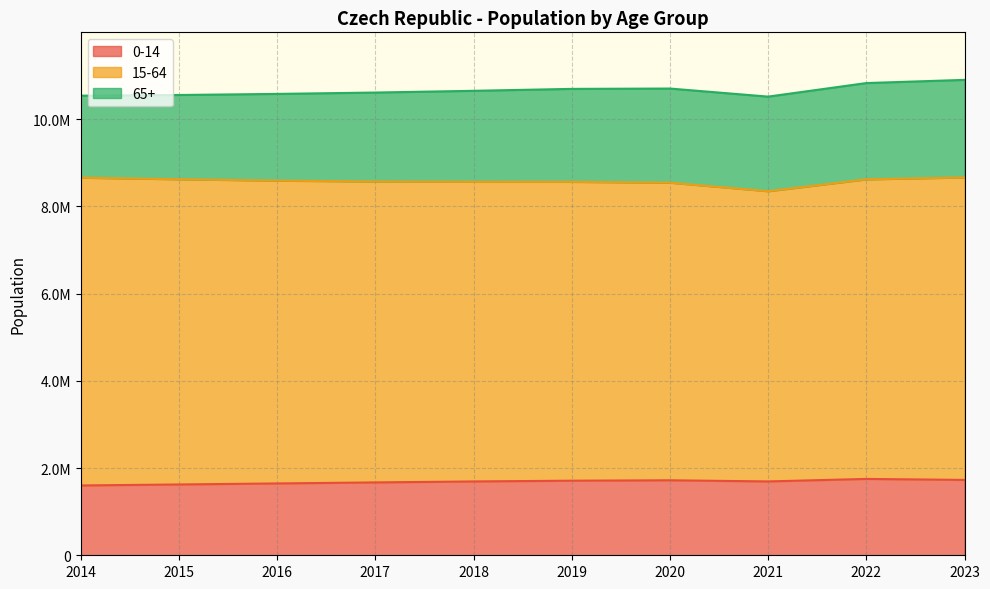

In 0-14, how many points are lower than both neighbors (excluding endpoints)?

1